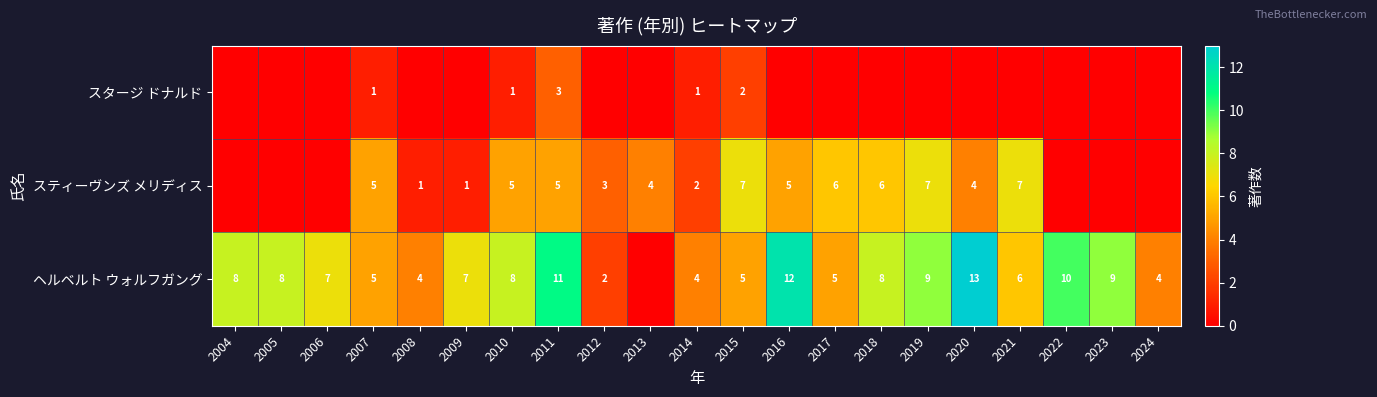

What is the sum of the ヘルベルト ウォルフガング values at 2009 and 2023?

16